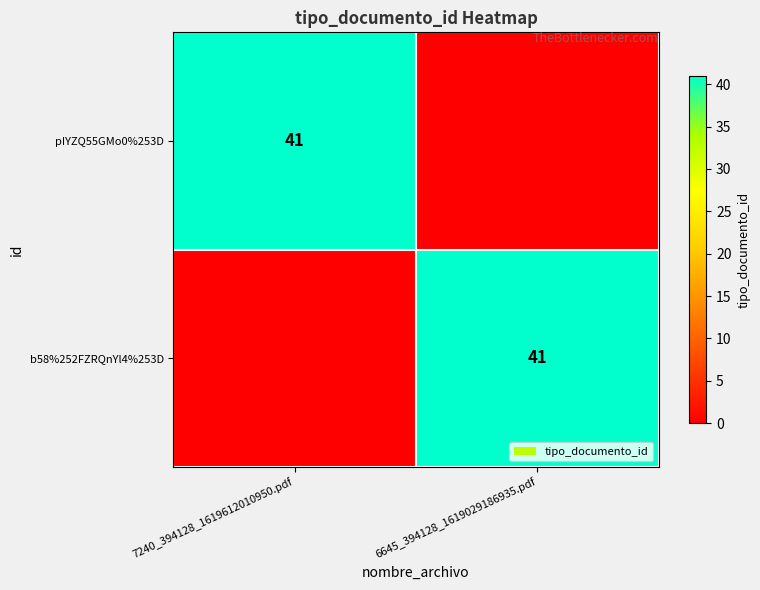

True or false: pIYZQ55GMo0%253D has a value of 41 at 7240_394128_1619612010950.pdf.

True